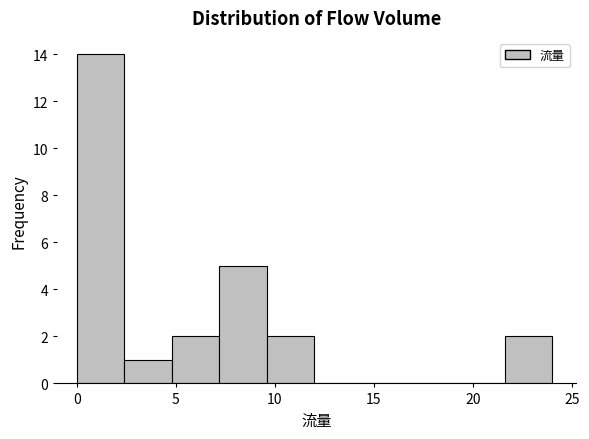

Reading left to right, transcribe this chart: for each bar, give the range it covers on the x-axis and its height. Neither the bar edges nor the heights are printed on the chart, so give them approximately, as read against the axes.

0.0 to 2.4: 14
2.4 to 4.8: 1
4.8 to 7.2: 2
7.2 to 9.6: 5
9.6 to 12.0: 2
12.0 to 14.4: 0
14.4 to 16.8: 0
16.8 to 19.2: 0
19.2 to 21.6: 0
21.6 to 24.0: 2